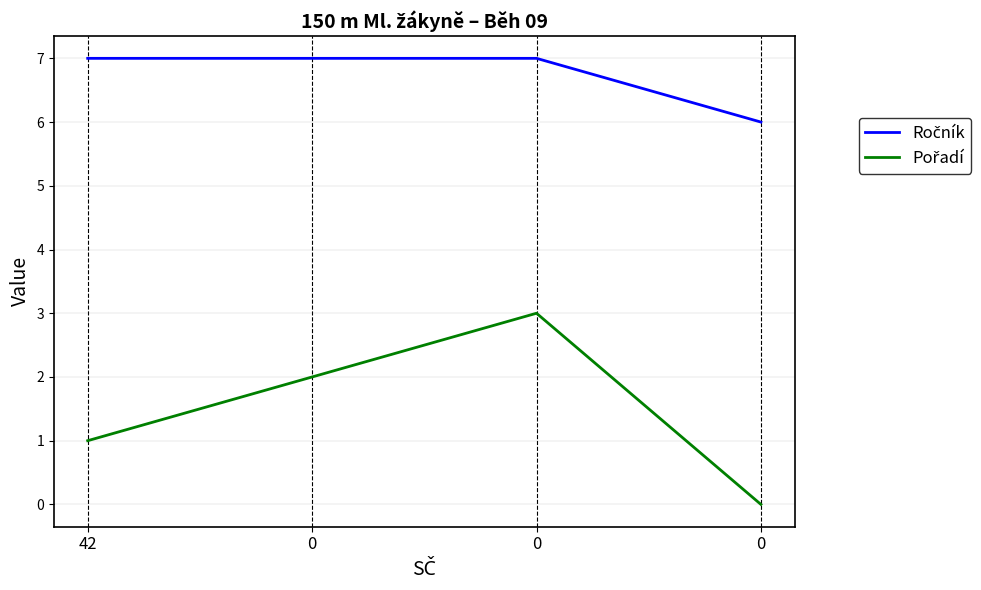

What is the maximum value for Ročník?

7